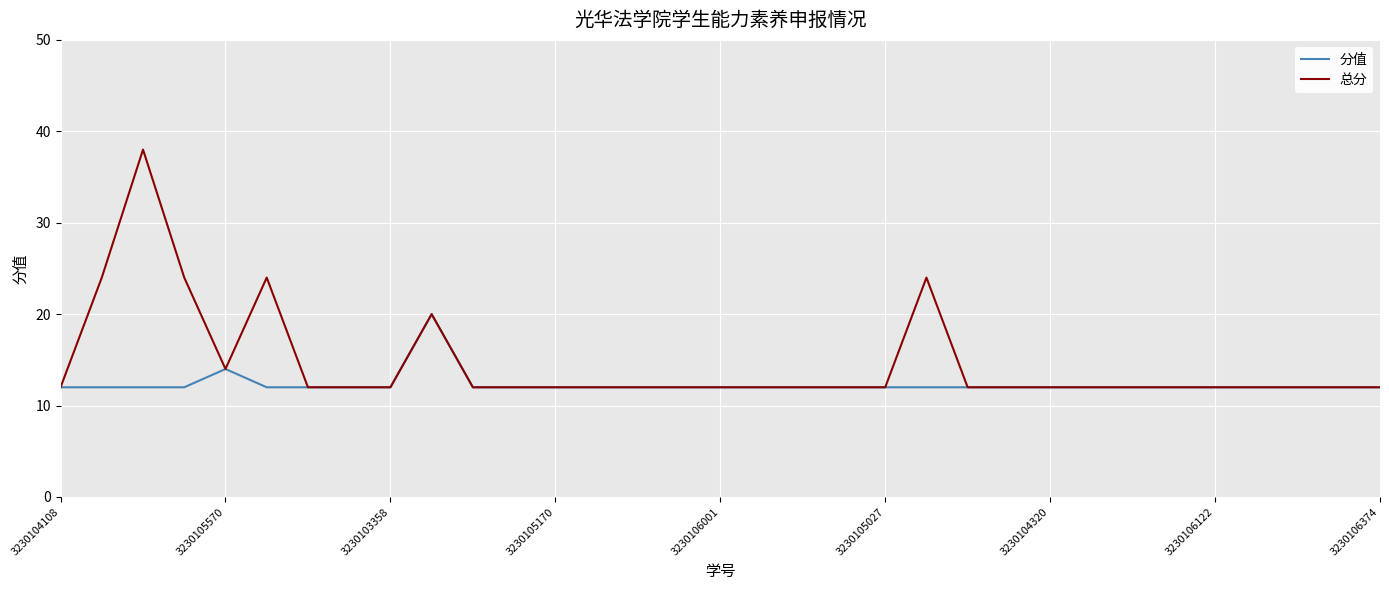

Which series has the largest range (max minus min)?

总分